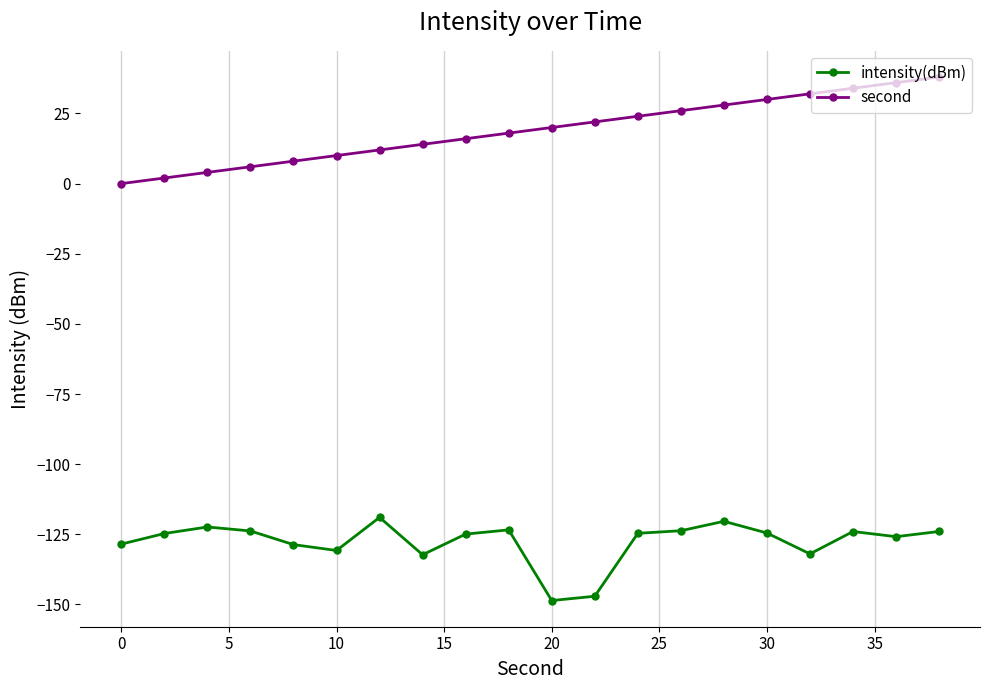

True or false: second and intensity(dBm) intersect in this chart.

False